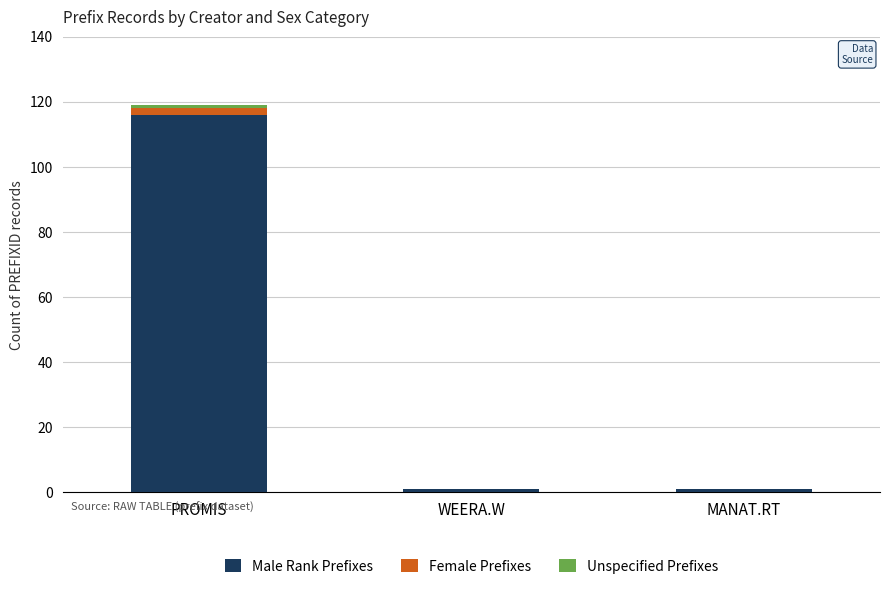

What is the sum of all Male Rank Prefixes values?

118